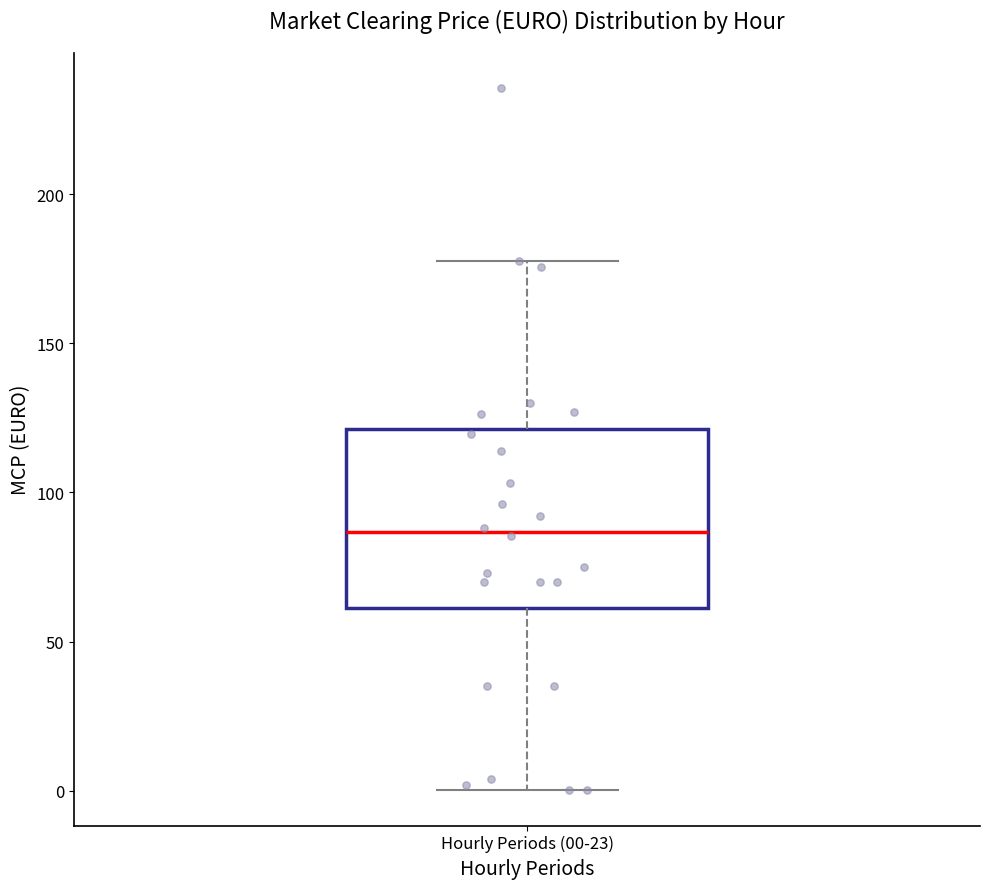

Where is the upper edge of the box for Hourly Periods (00-23) on the y-axis? The values are not printed on the chart, so give them approximately, as read against the axis.

120